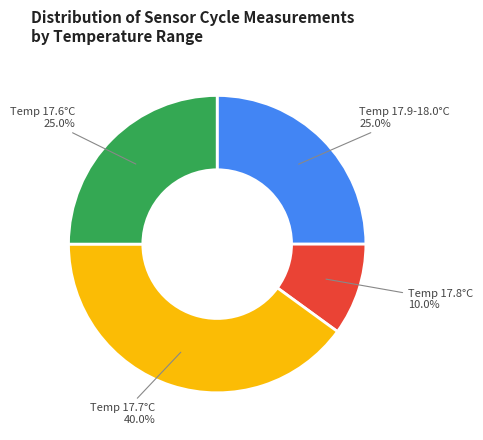

Count the number of slices in the pie.

4